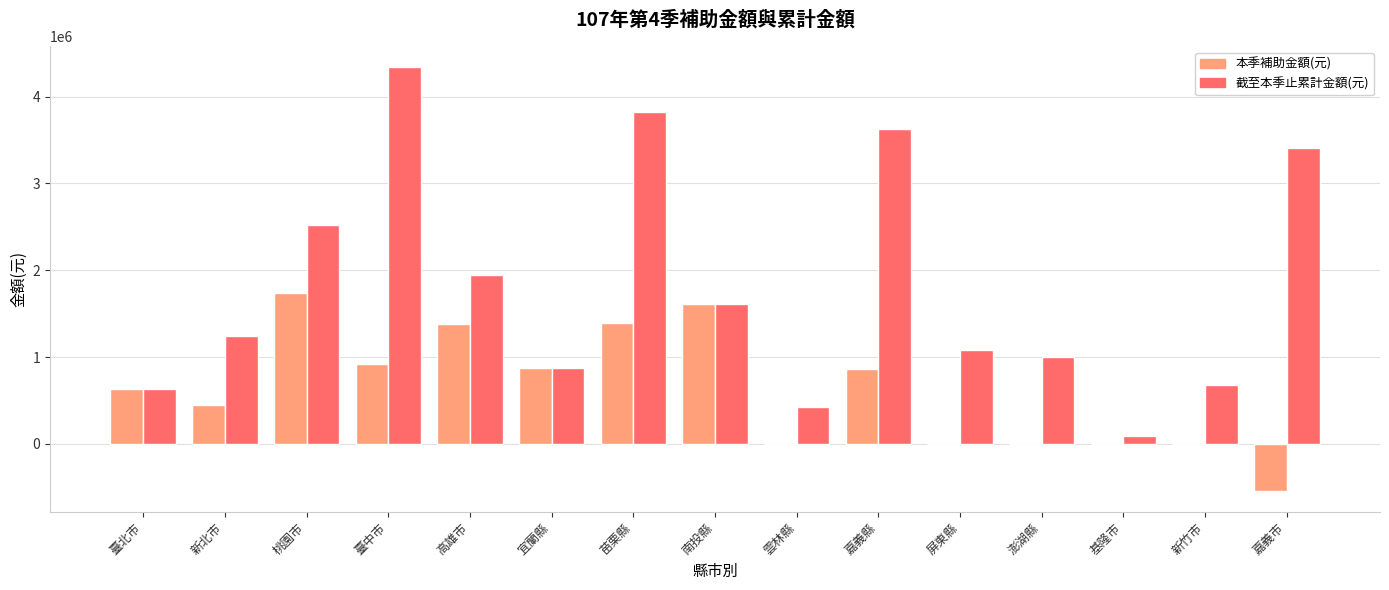

Which series has the largest total across all categories?

截至本季止累計金額(元)